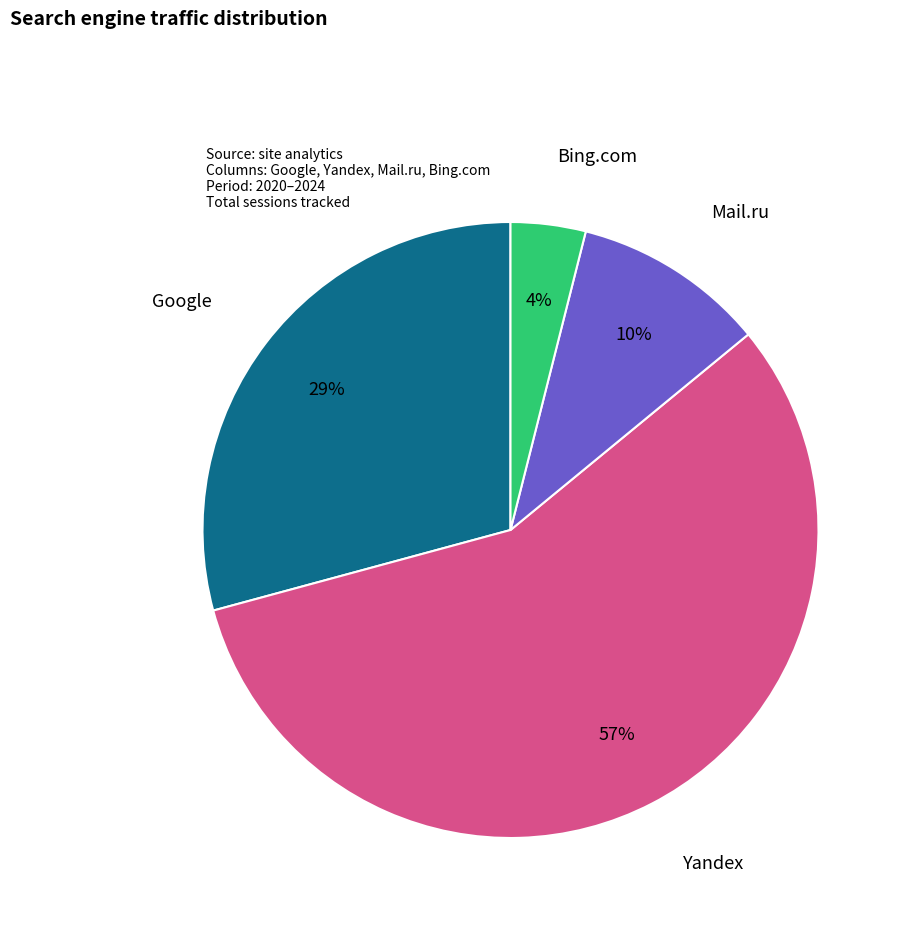

Is there any slice that represents more than half of the pie?

Yes